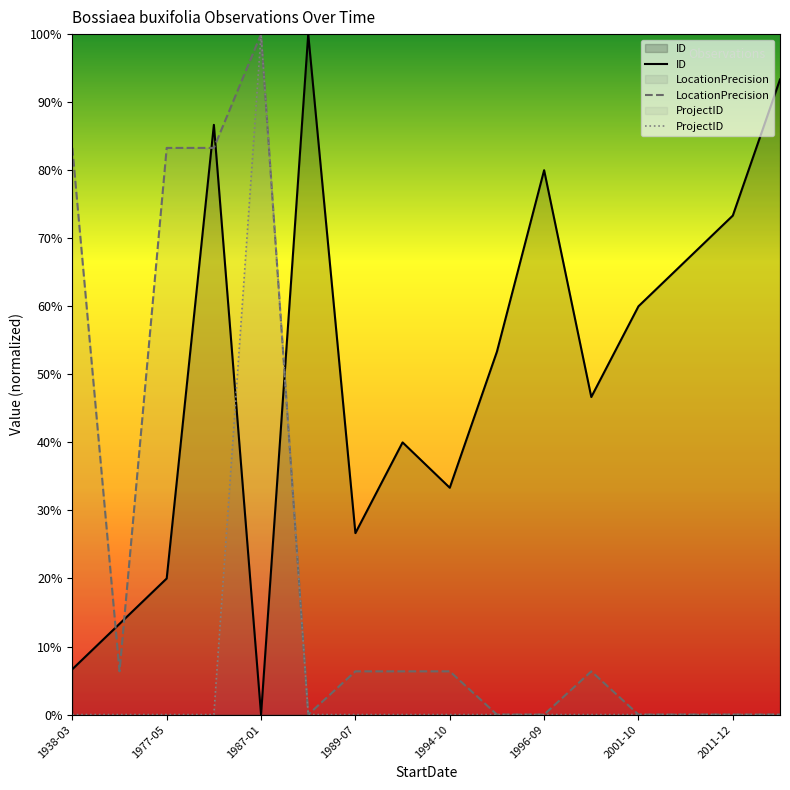

Which series has the largest range (max minus min)?

ID